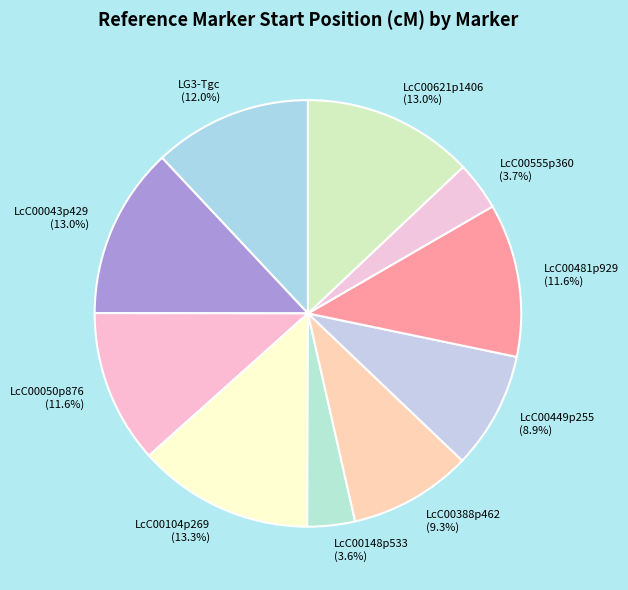

Does LcC00481p929 account for over 50% of the chart?

No